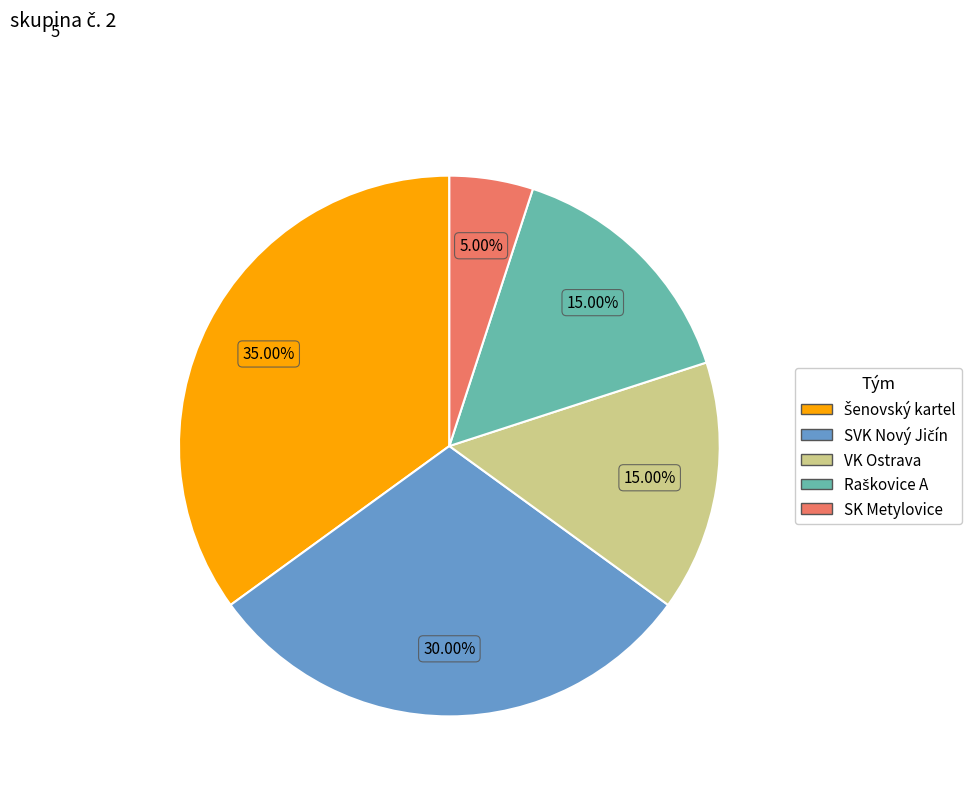

Does any single category account for the majority?

No